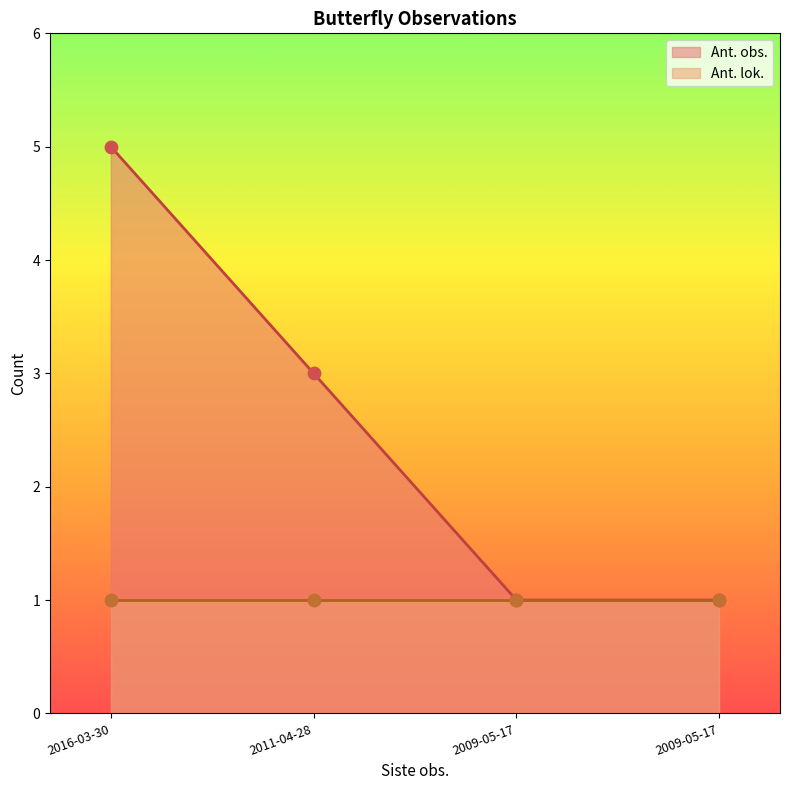

What is the change in value from 2011-04-28 to 2009-05-17?

-2